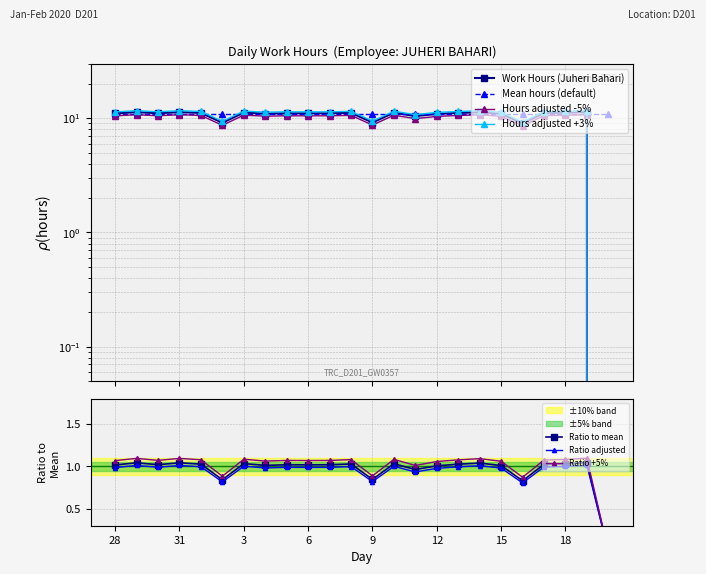

Rank the categories by value from highest to lowest.

19, 29, 31, 14, 3, 10, 18, 8, 1, 13, 17, 30, 5, 7, 6, 28, 4, 15, 12, 11, 9, 2, 16, 20